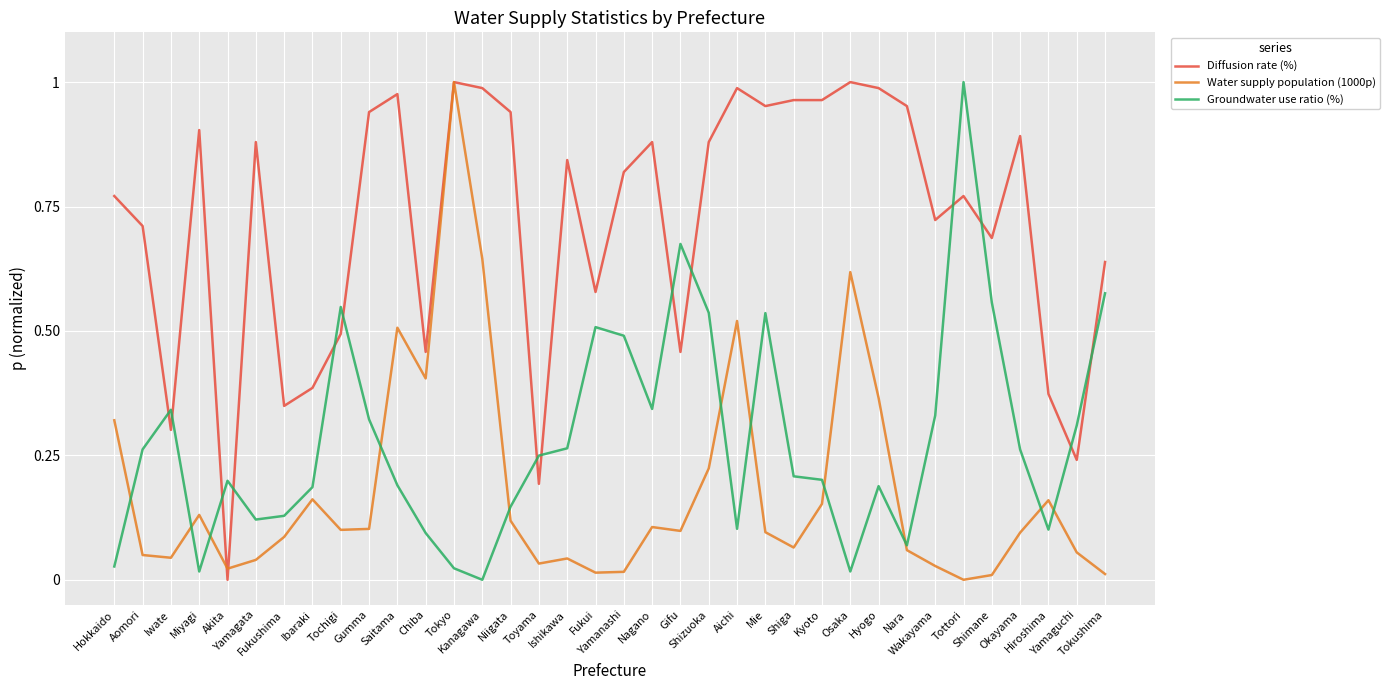

Which series has the largest total across all categories?

Diffusion rate (%)